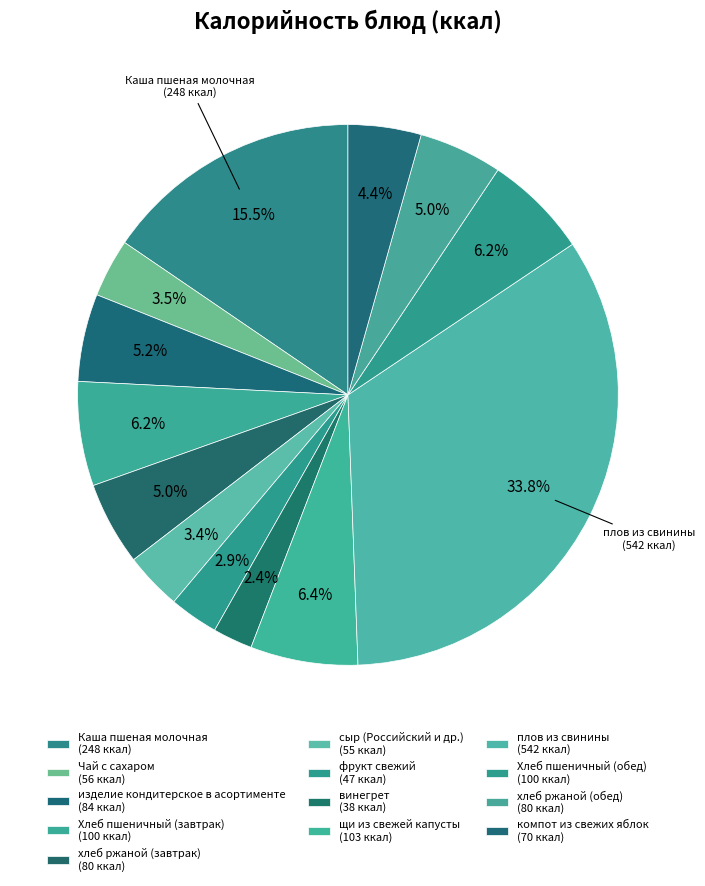

Rank the categories by value from lowest to highest.

винегрет, фрукт свежий, сыр (Российский и др.), Чай с сахаром, компот из свежих яблок, хлеб ржаной (завтрак), хлеб ржаной (обед), изделие кондитерское в асортименте, Хлеб пшеничный (завтрак), Хлеб пшеничный (обед), щи из свежей капусты, Каша пшеная молочная, плов из свинины